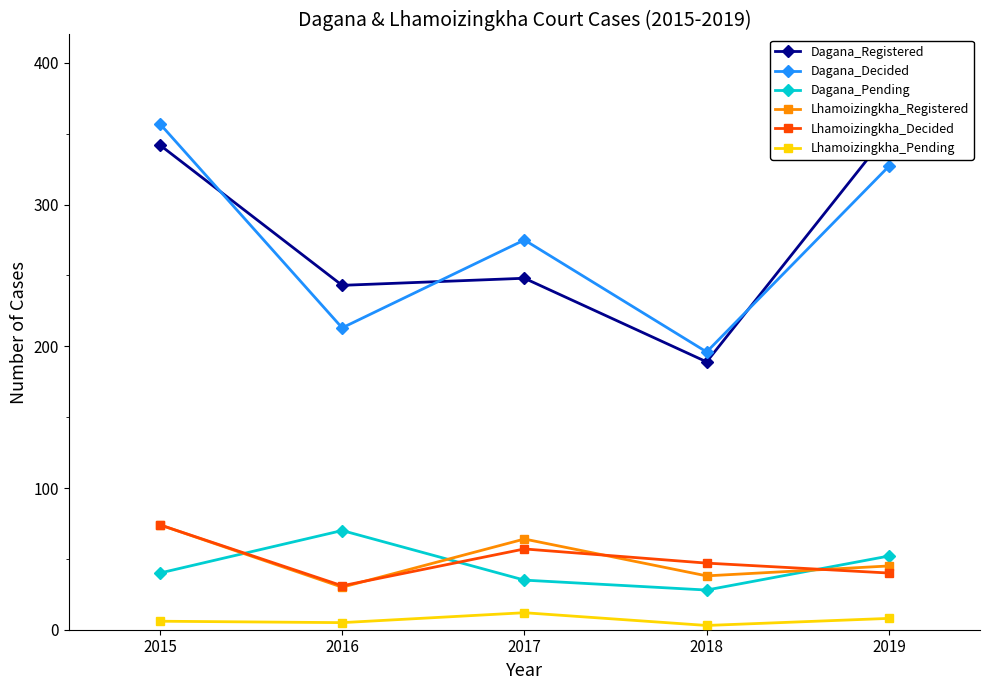

True or false: Lhamoizingkha_Pending and Dagana_Registered cross at least once.

False